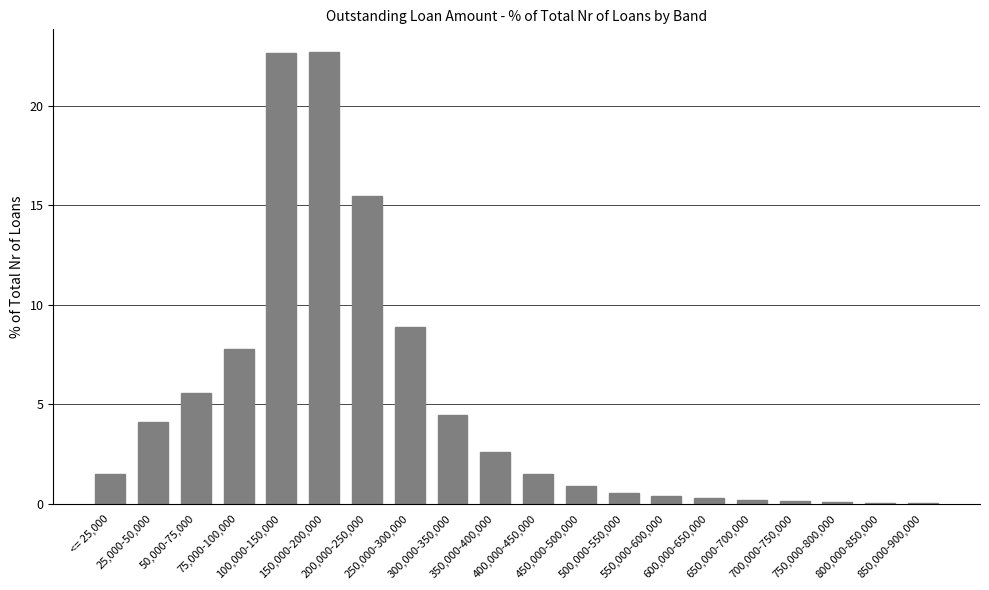

What is the maximum value shown in the chart?

22.7